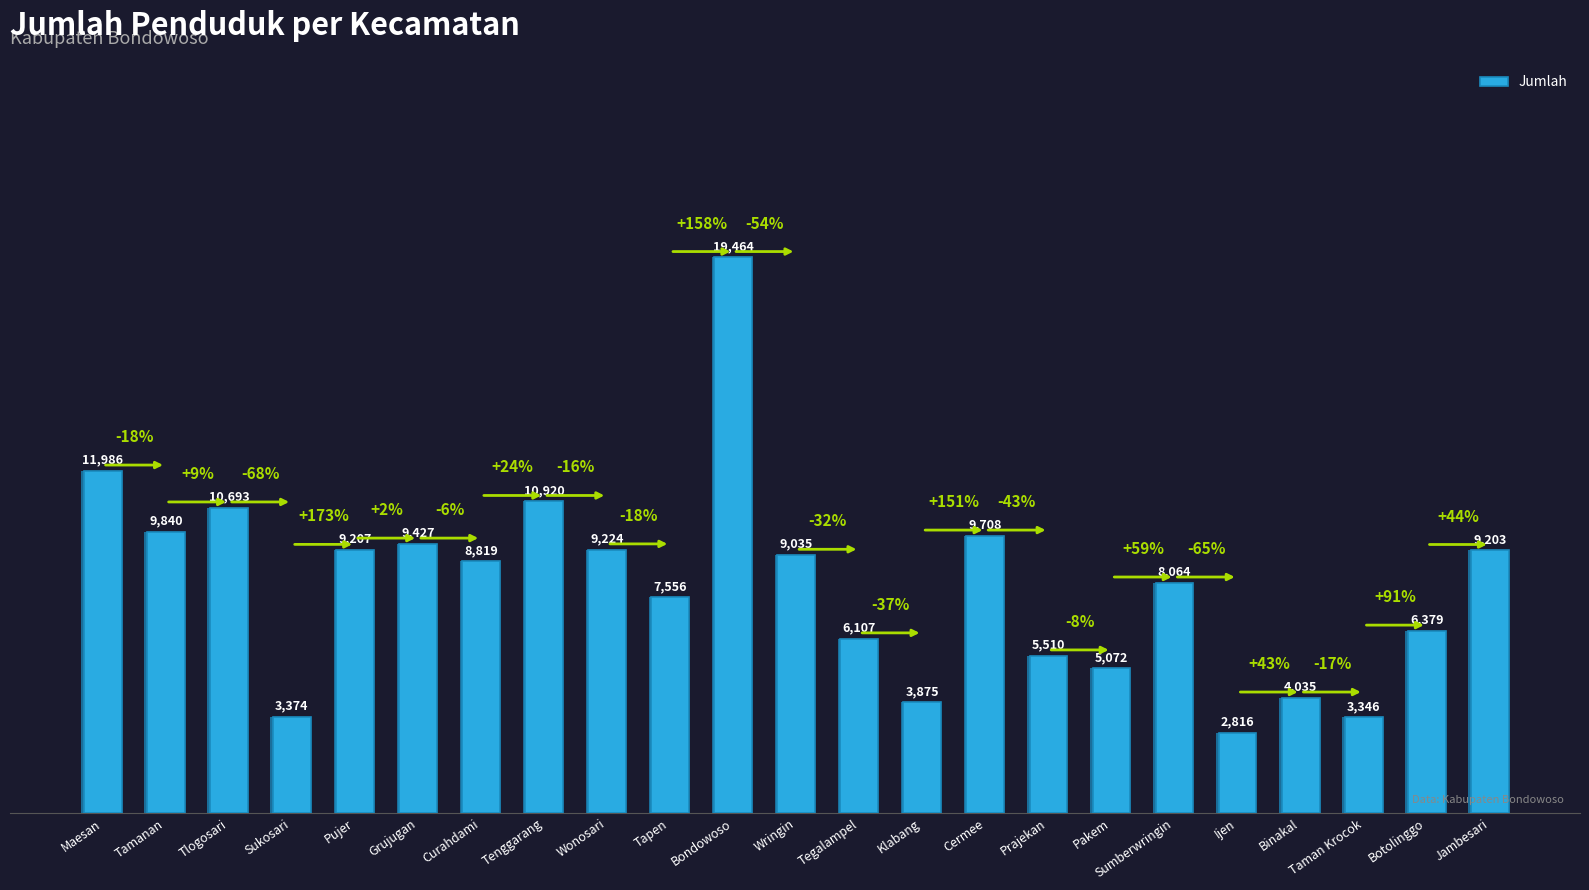

Which has a higher value, Pujer or Binakal?

Pujer